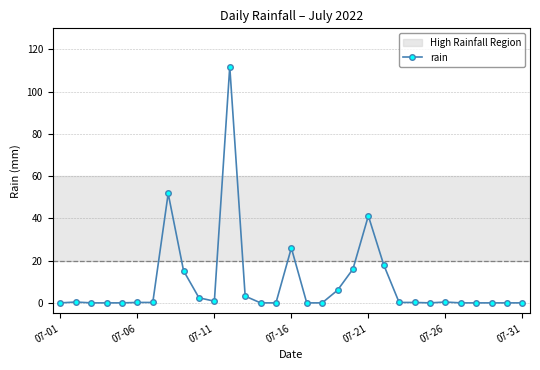

True or false: the data has more than 0 interior local peaks.

True